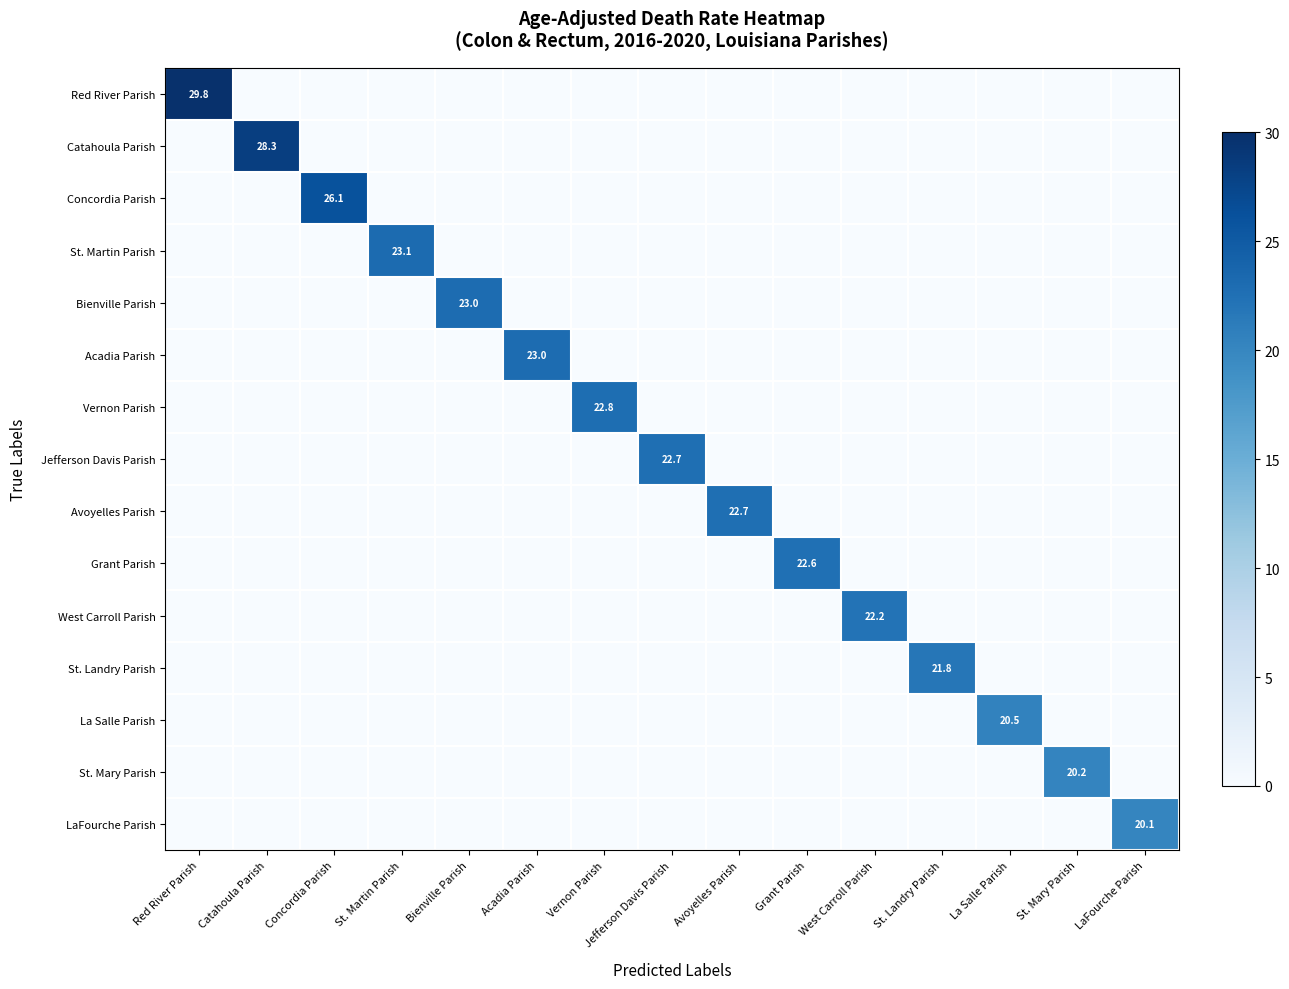

How many data points does each series have?

15